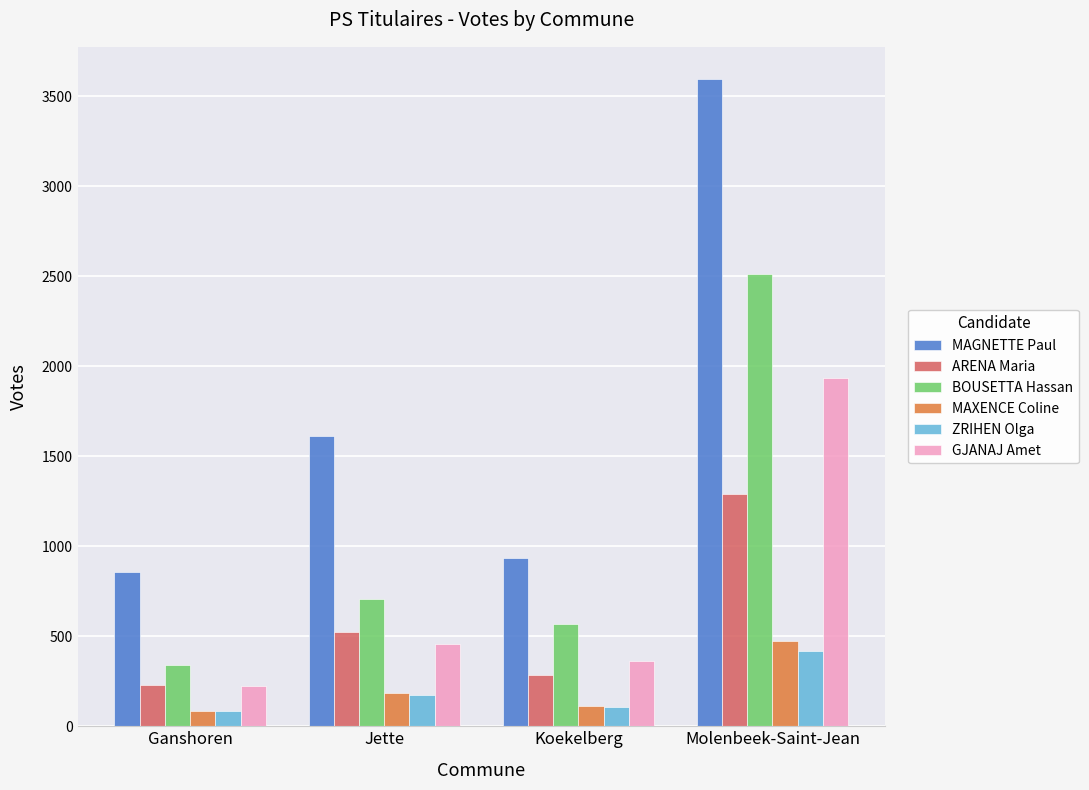

Which series has the largest range (max minus min)?

MAGNETTE Paul